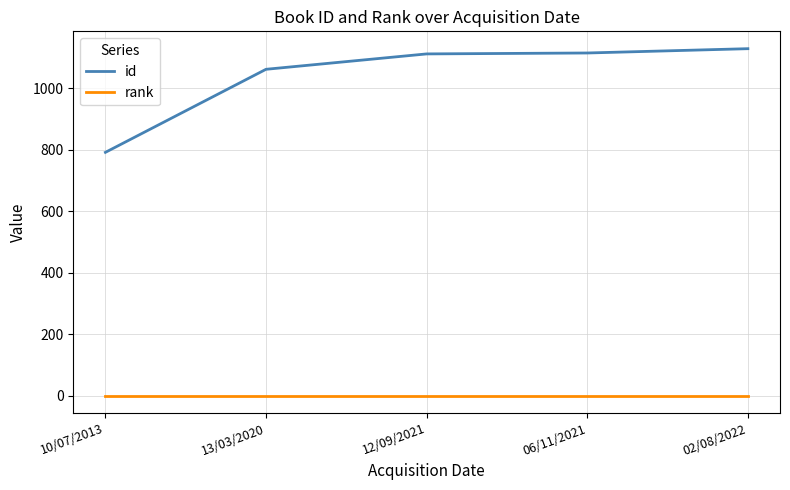

The value of id at 13/03/2020 is 1062. True or false?

True